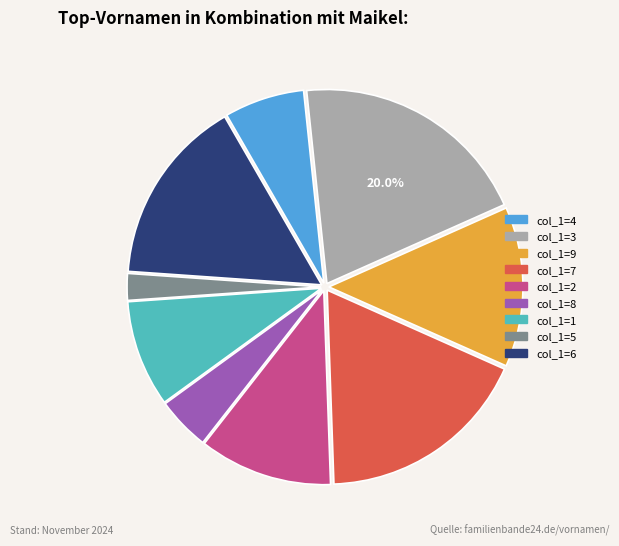

Does any single category account for the majority?

No